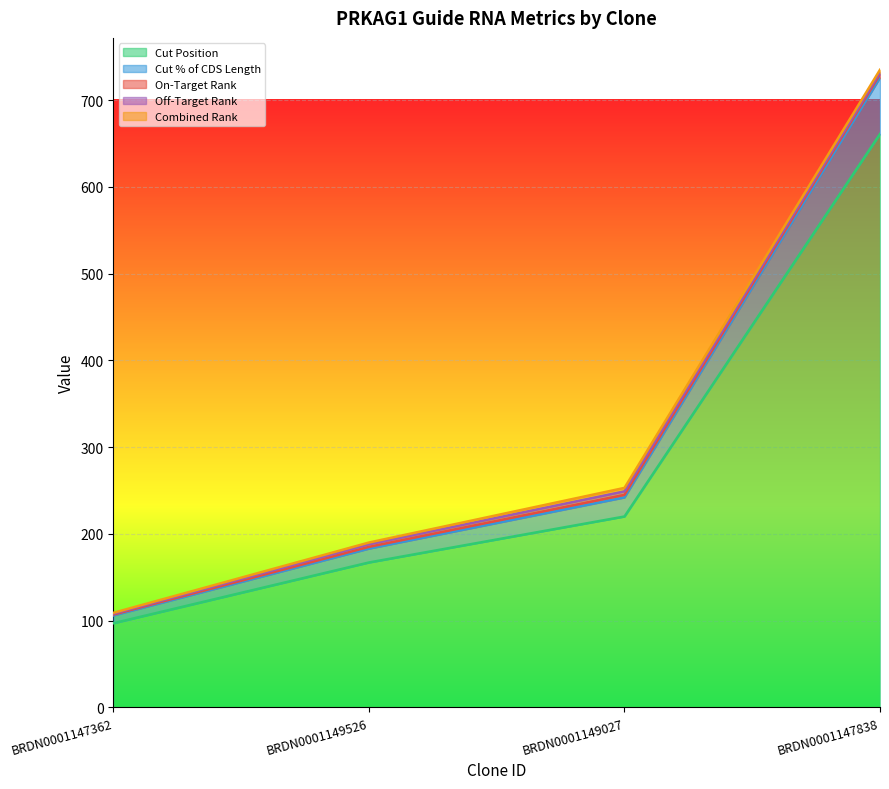

List the labels in order of On-Target Rank value, smallest first.

BRDN0001147362, BRDN0001149526, BRDN0001149027, BRDN0001147838